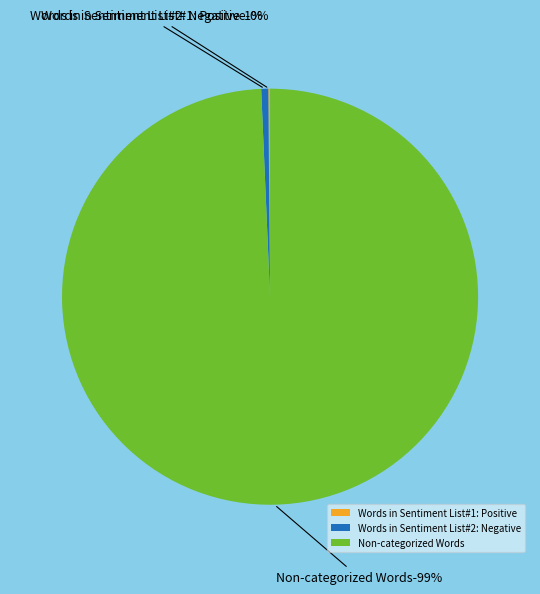

Which has a higher value, Words in Sentiment List#1: Positive or Non-categorized Words?

Non-categorized Words